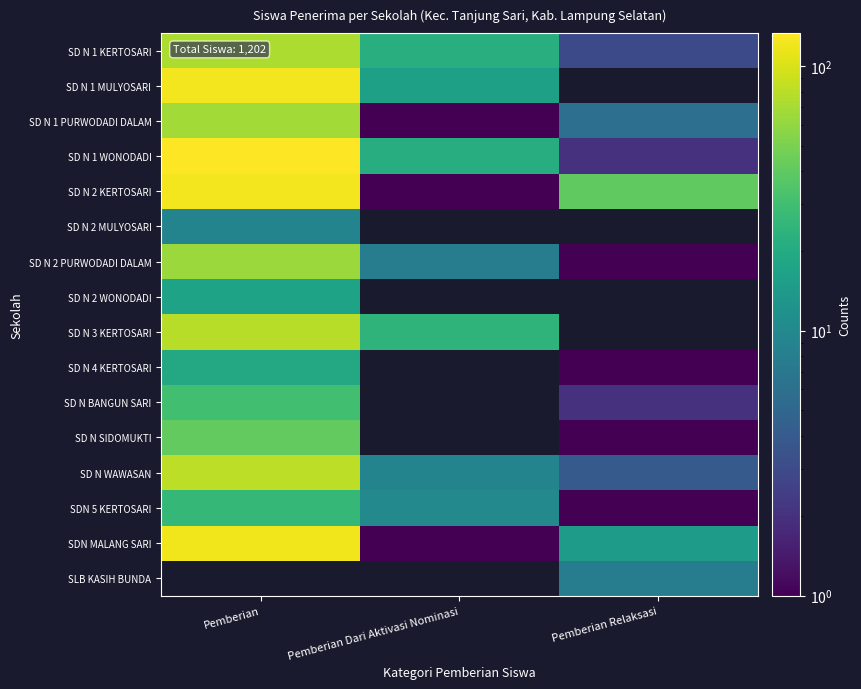

At which label does SD N 1 WONODADI reach its minimum?

Pemberian Relaksasi